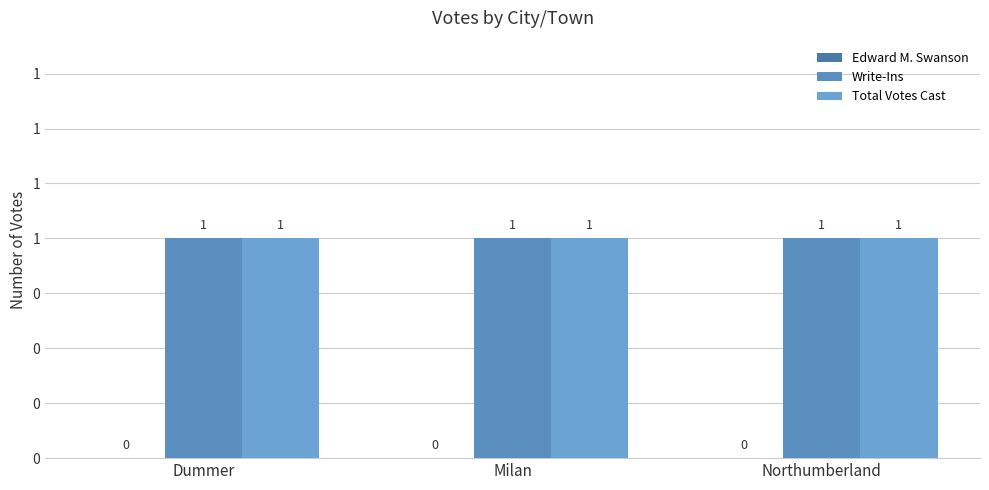

At which category is the sum across all series the highest?

Dummer